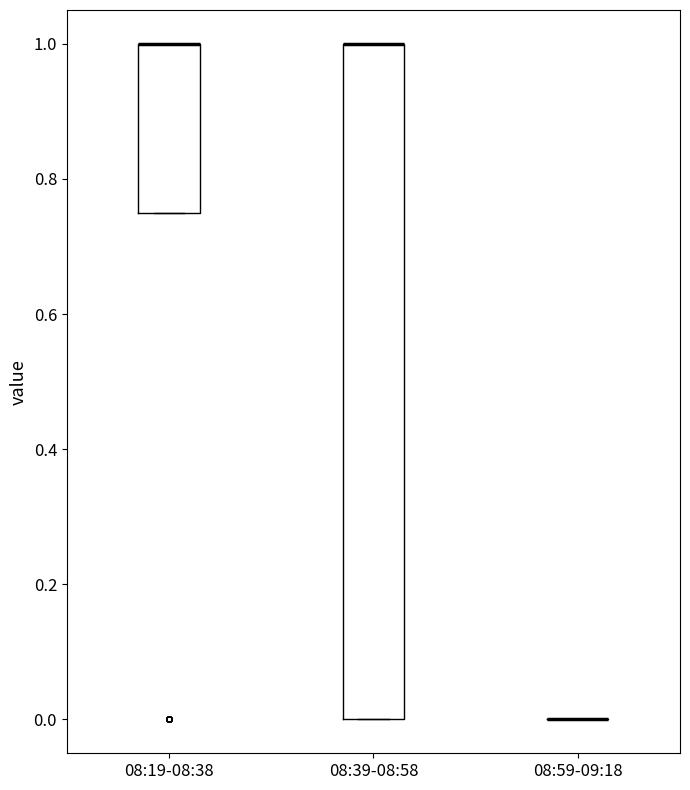

Where is the upper edge of the box for 08:39-08:58 on the y-axis? The values are not printed on the chart, so give them approximately, as read against the axis.

1.00